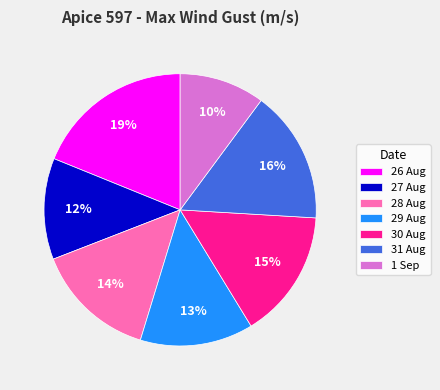

Is it true that 28 Aug is 2% of the pie?

False